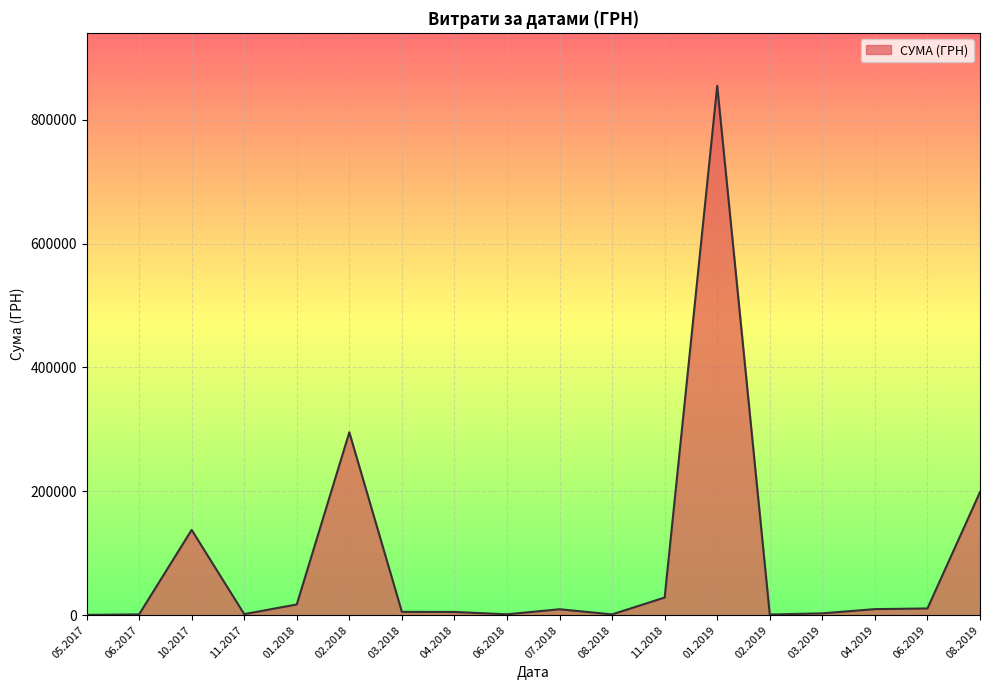

What is the difference between the maximum and minimum values?

854304.1